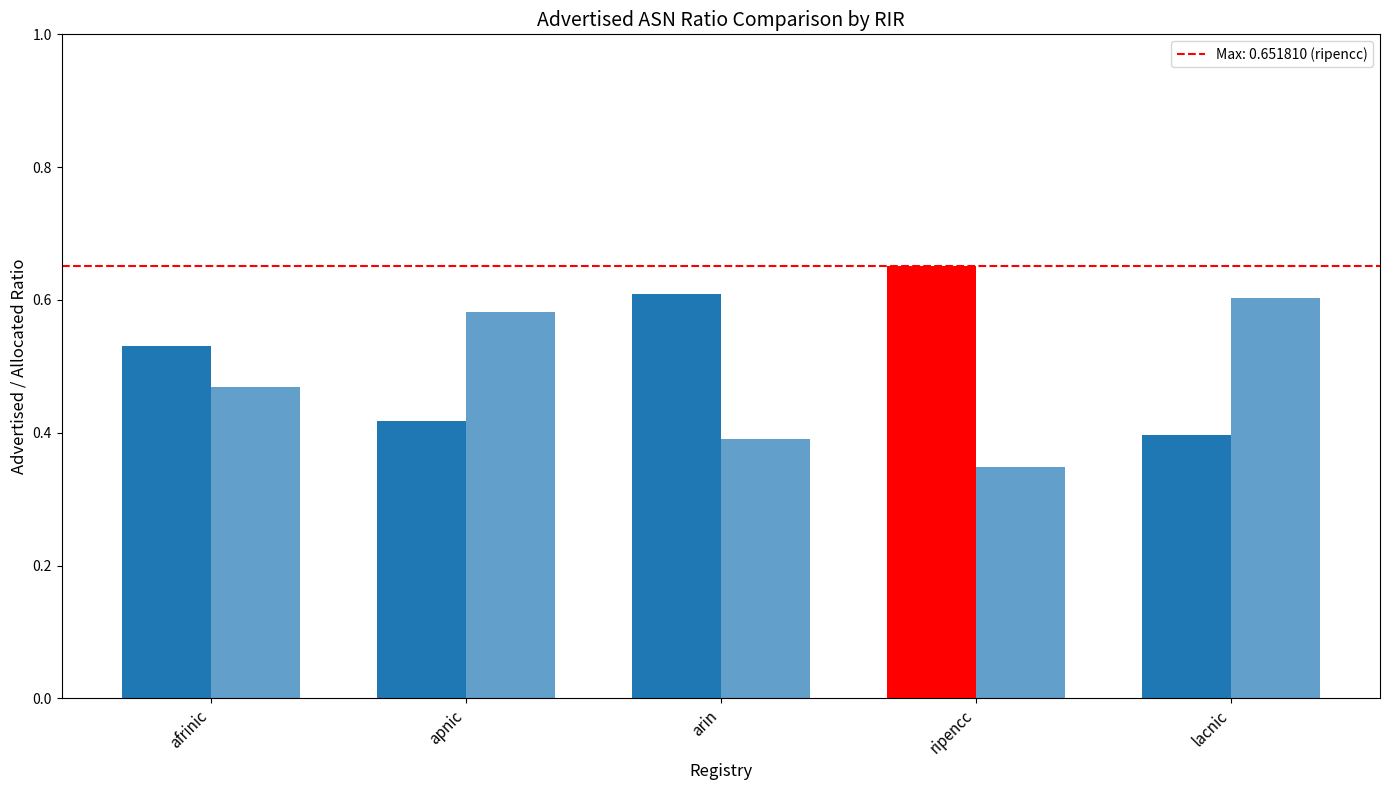

Does the chart contain stacked bars?

No